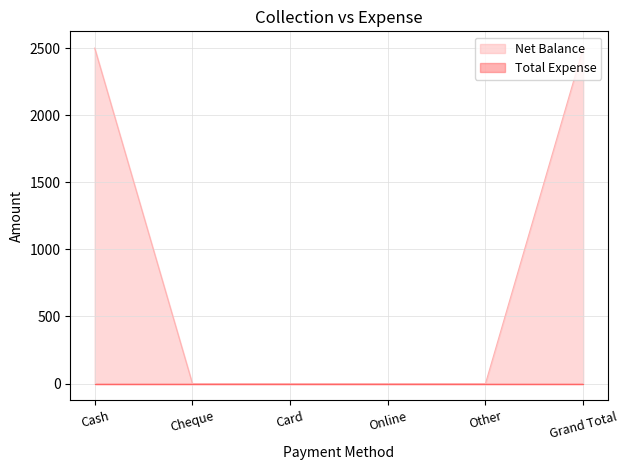

Reading right to left, what are all the values shown in this chart?

Grand Total=2500	Other=0	Online=0	Card=0	Cheque=0	Cash=2500